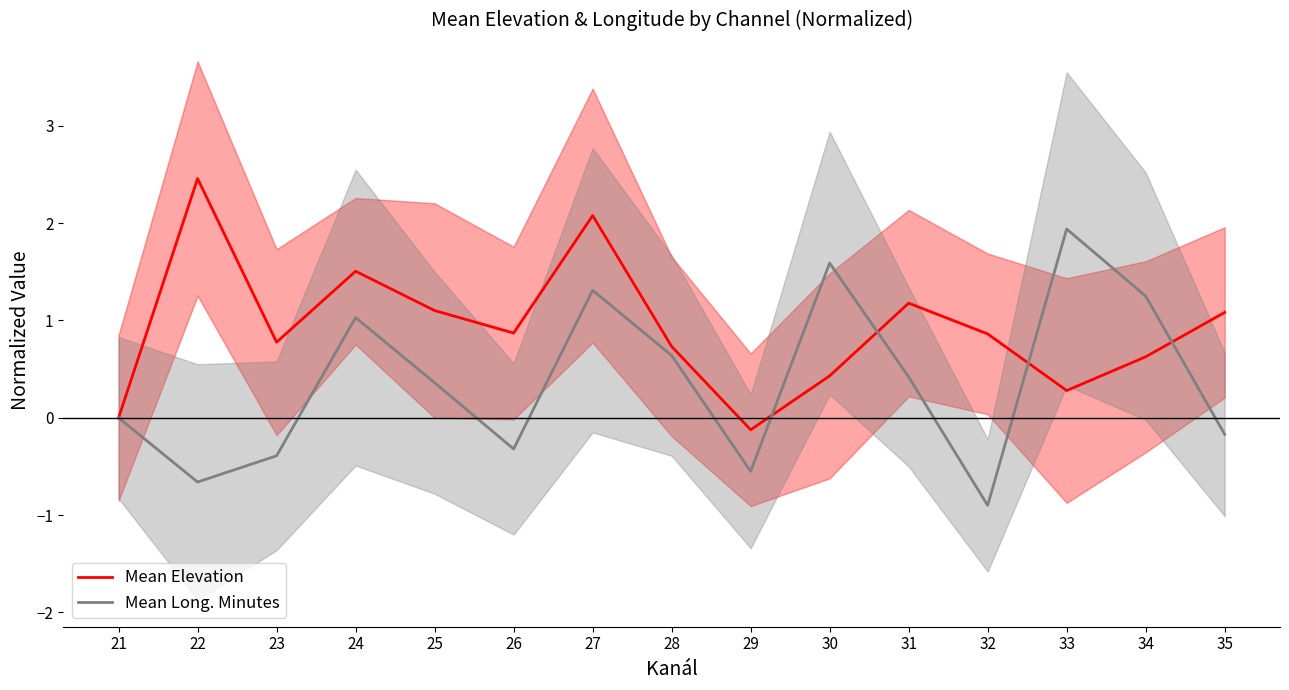

True or false: Mean Elevation has a value of 1.2 at 31.

True